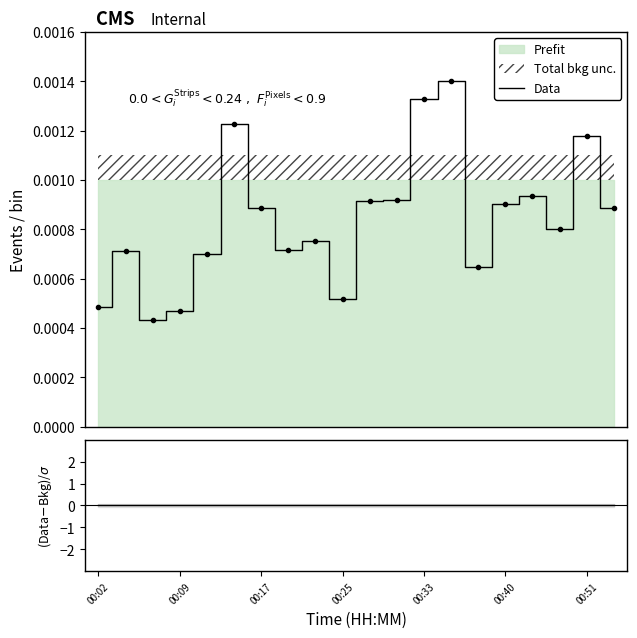

How many values are between 0 and 1?

20